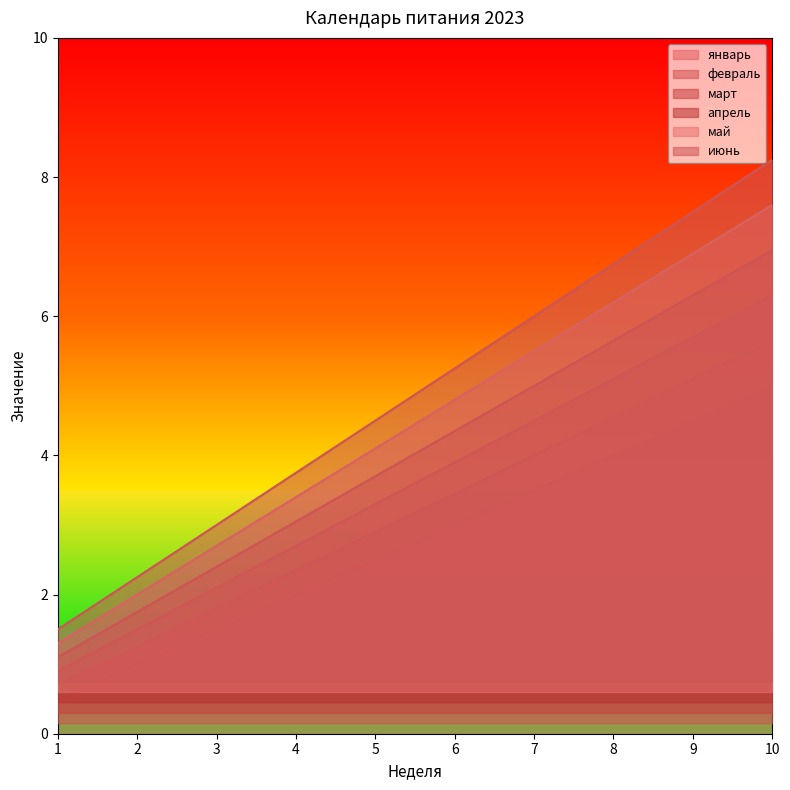

True or false: февраль and март cross at least once.

False